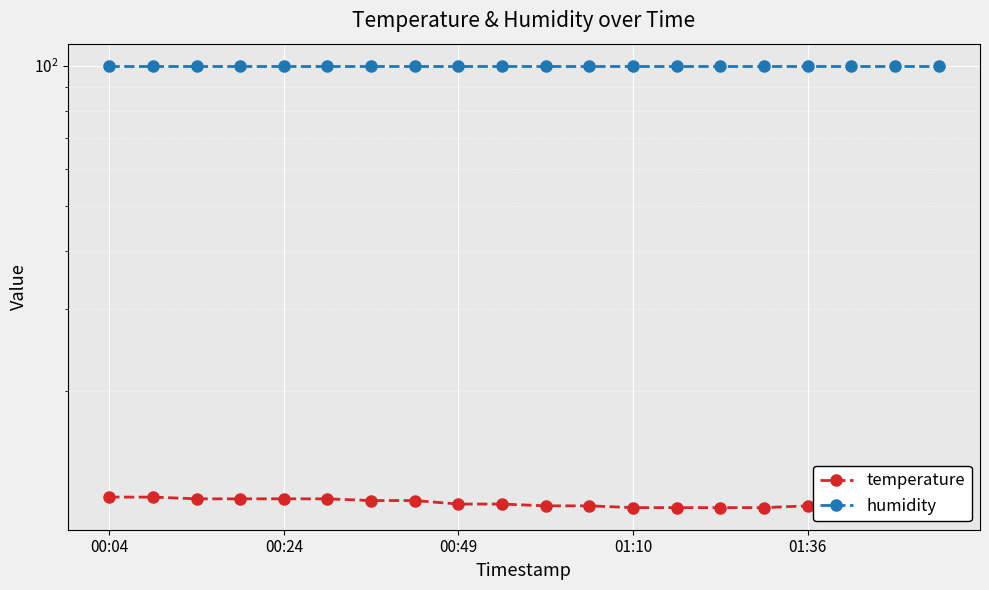

At which category is the sum across all series the highest?

00:04